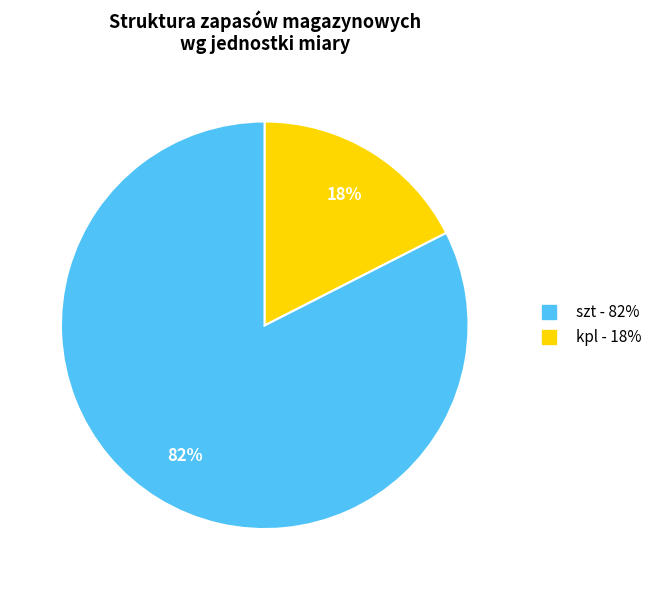

Combined, do kpl and szt account for over 50%?

Yes